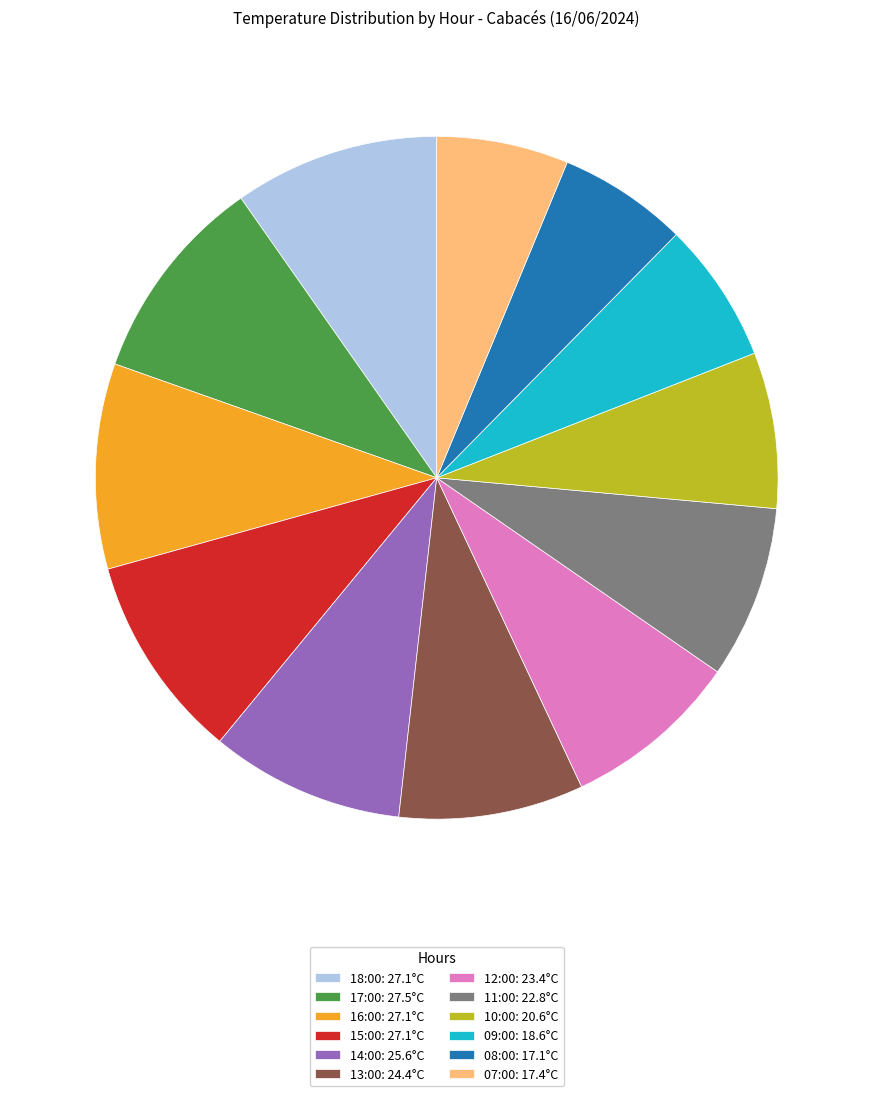

The 17:00: 27.5°C slice represents 1% of the pie. True or false?

False